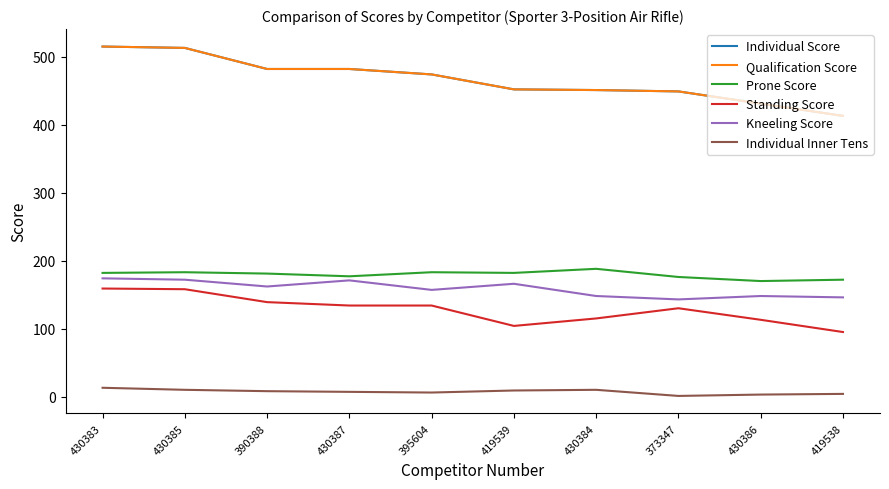

What is the minimum value shown in the chart?

1